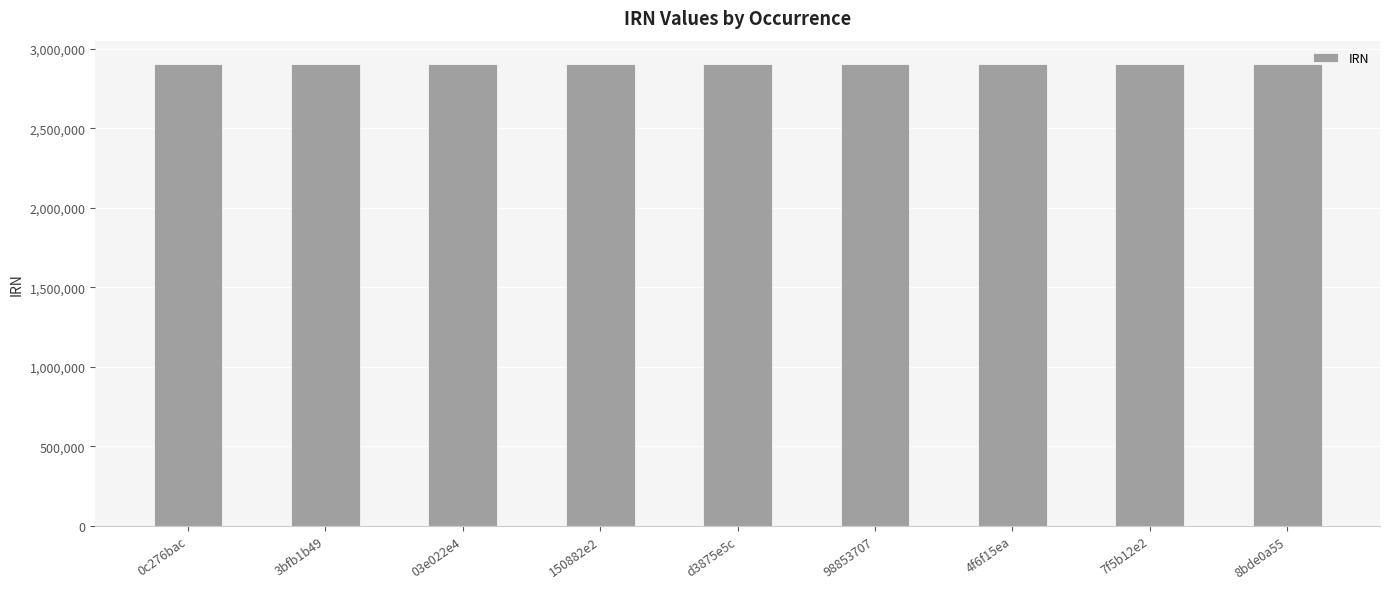

What is the sum of the values at 98853707 and 4f6f15ea?

5814009